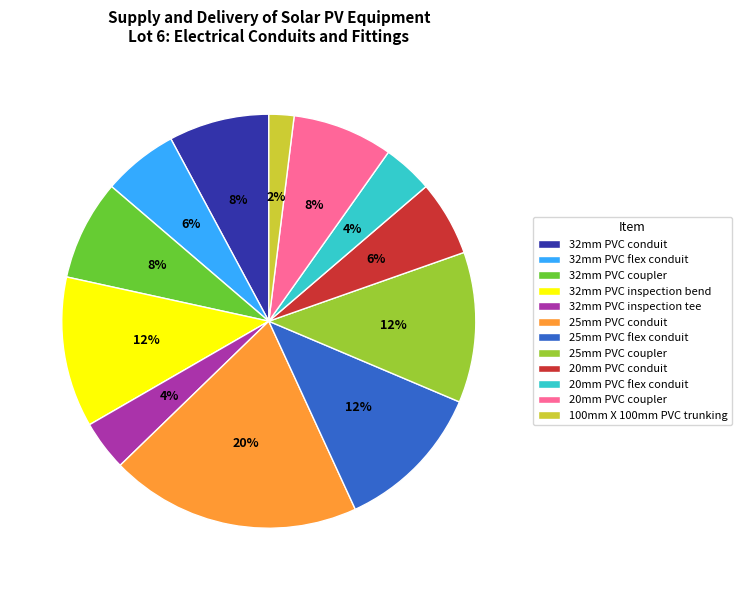

How many slices are in this pie chart?

12